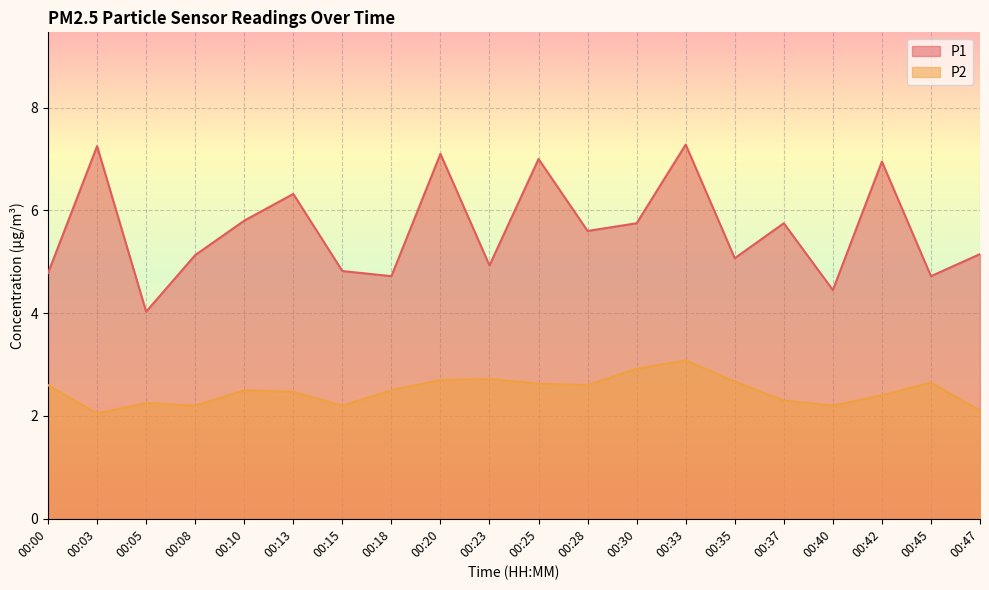

What is the difference between the P2 values at 00:37 and 00:15?

0.1